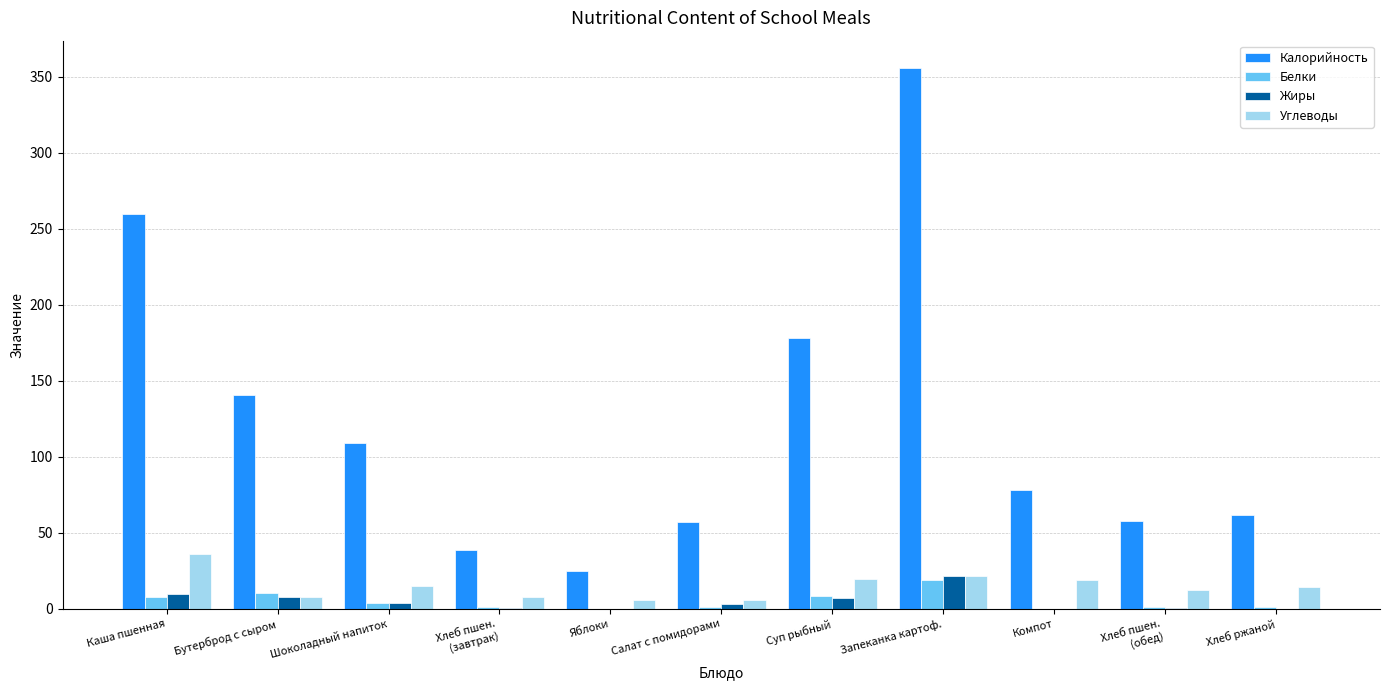

Which series changed the most between Бутерброд с сыром and Запеканка картоф.?

Калорийность